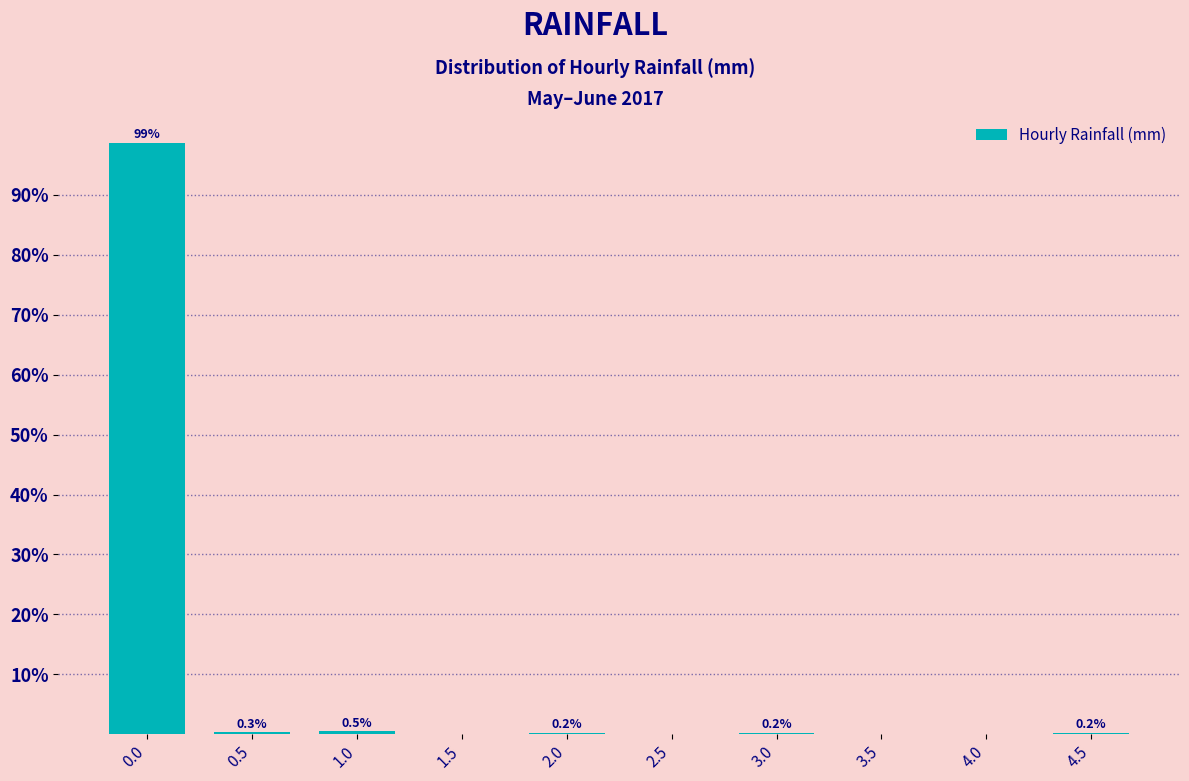

Reading left to right, transcribe all the data shown in this chart.

0.0=98.7	0.5=0.3	1.0=0.5	1.5=0.0	2.0=0.2	2.5=0.0	3.0=0.2	3.5=0.0	4.0=0.0	4.5=0.2